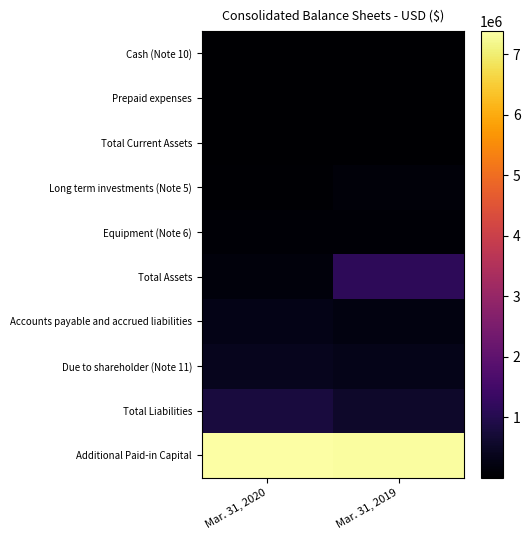

Between Mar. 31, 2020 and Mar. 31, 2019, which series saw the biggest shift?

Total Assets